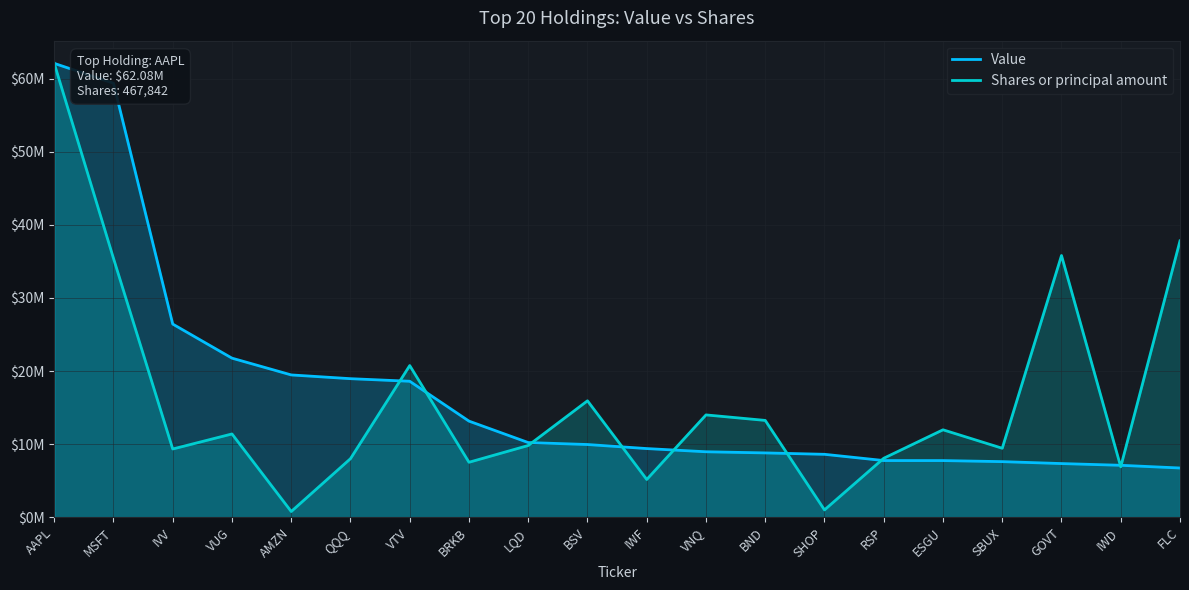

Where does the Shares or principal amount series first go above 11399538?

AAPL